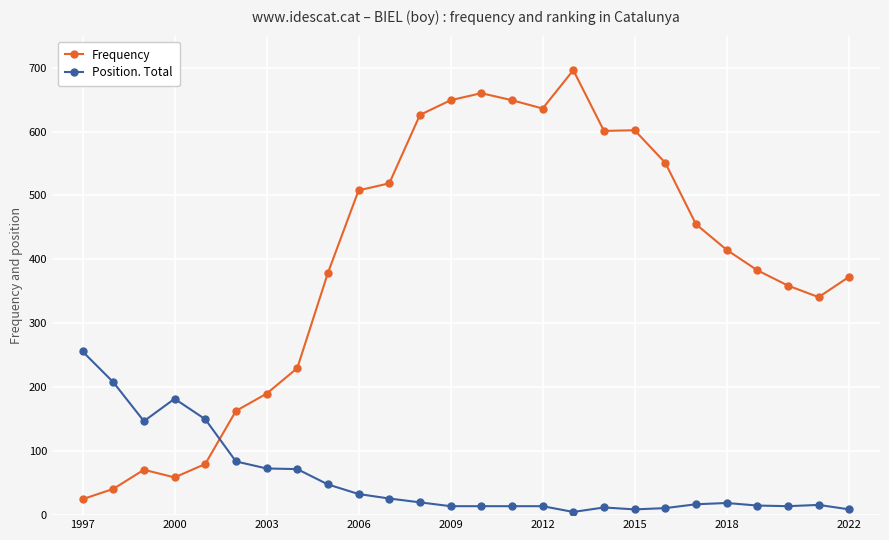

What is the highest value of the Position. Total series?

256